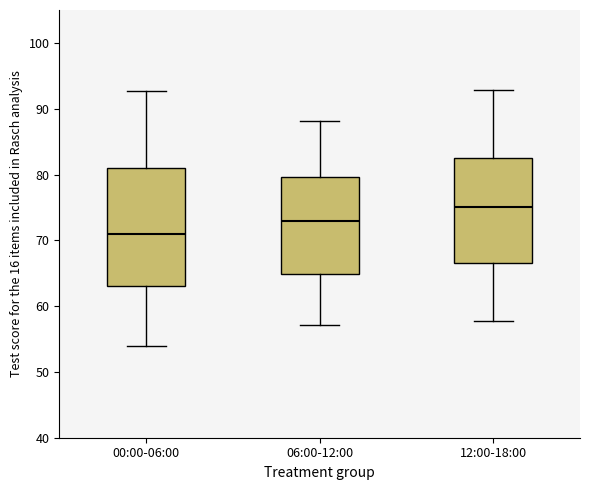

Which box has the highest median line?

12:00-18:00